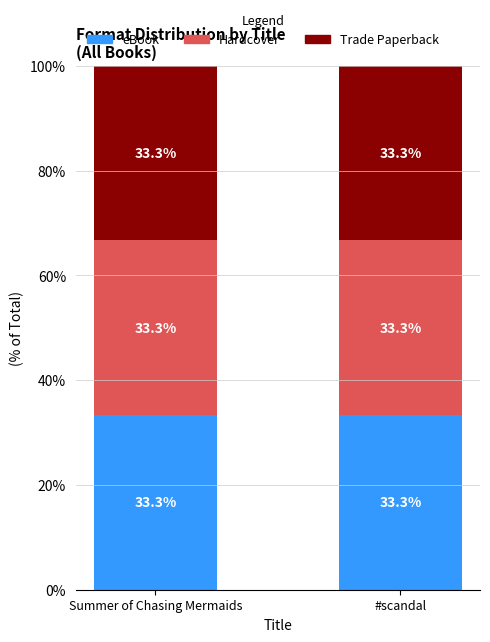

Which series has the largest total across all categories?

eBook